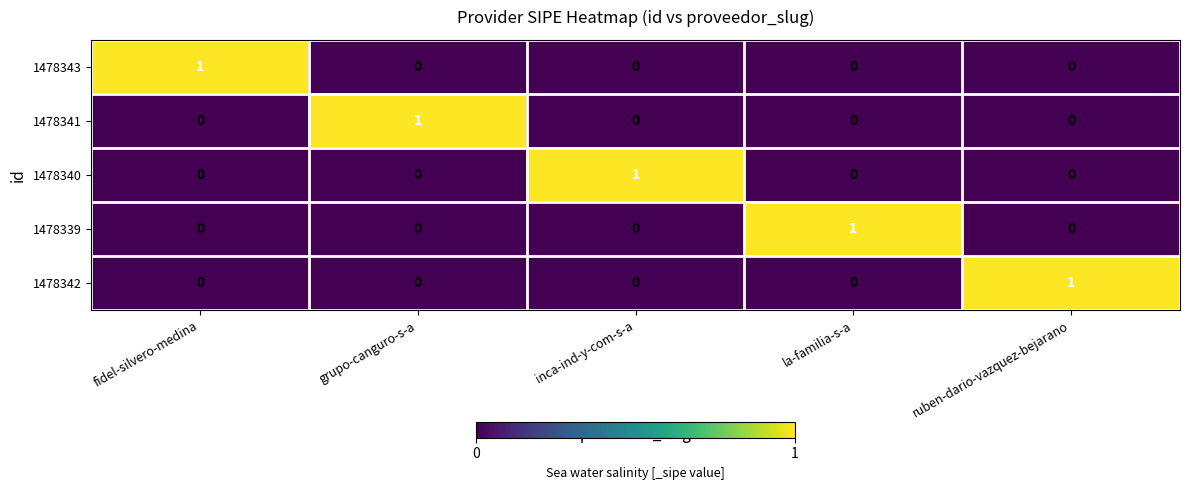

Count the 1478340 values in the range 0 to 1.

5